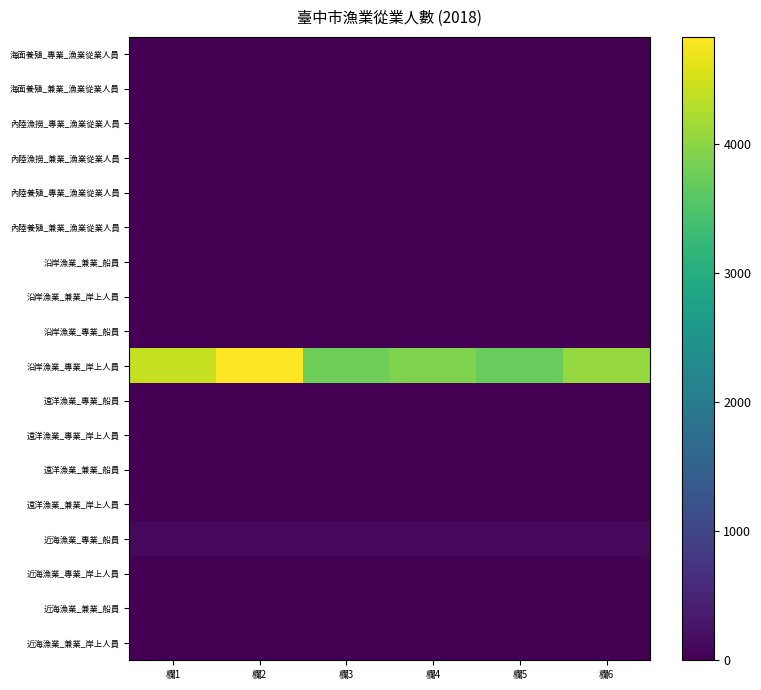

Between 欄6 and 欄3, which is larger?

欄6